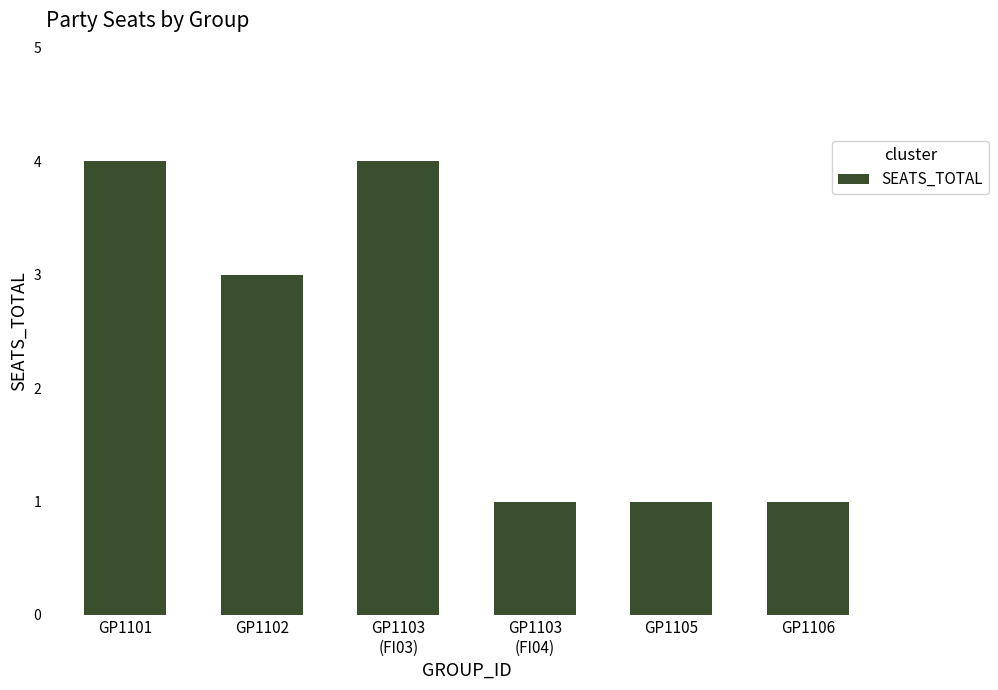

What is the label of the 1st bar from the left?

GP1101